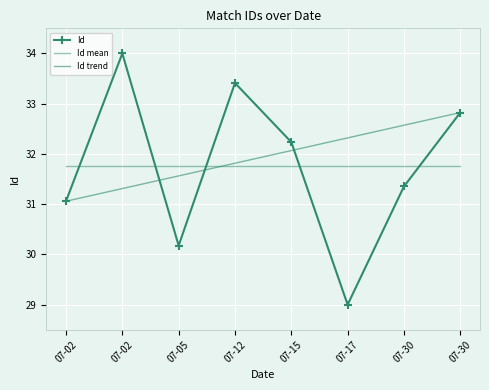

What value does the Id series have at 07-12?

33.4